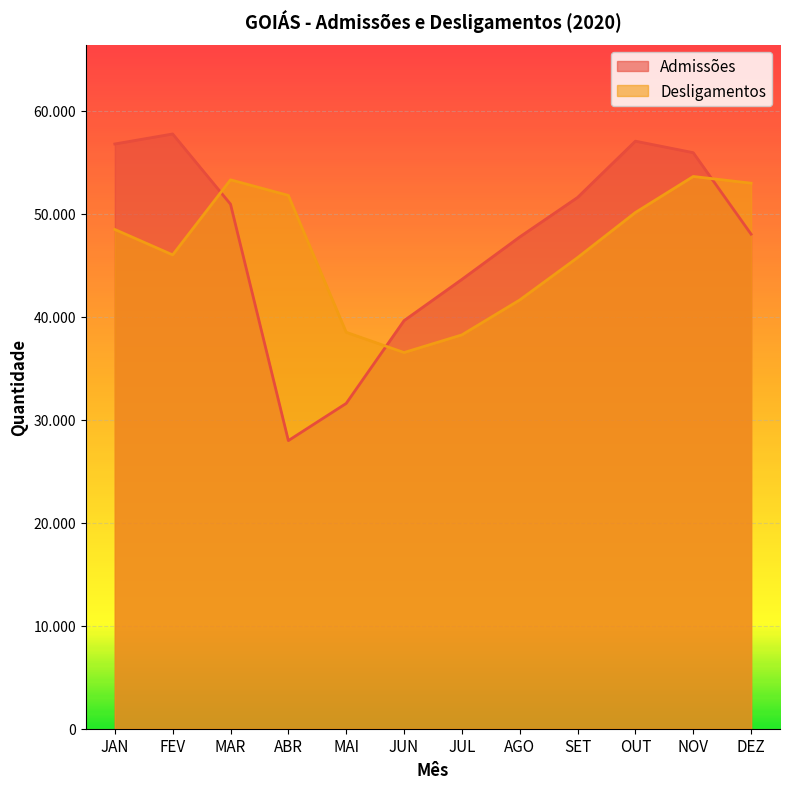

True or false: Desligamentos and Admissões intersect in this chart.

True